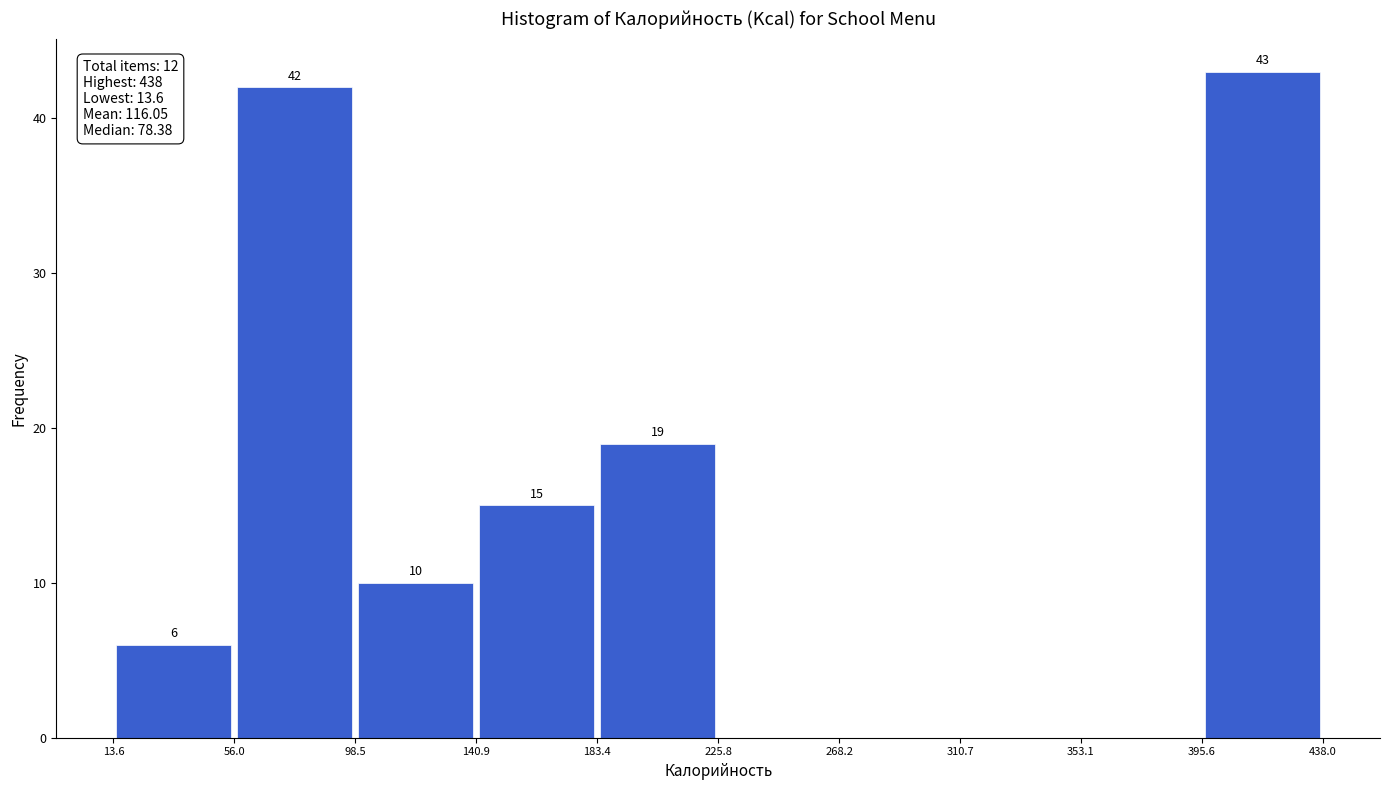

Over which range of the x-axis is the bar tallest?

395.6 to 438.0